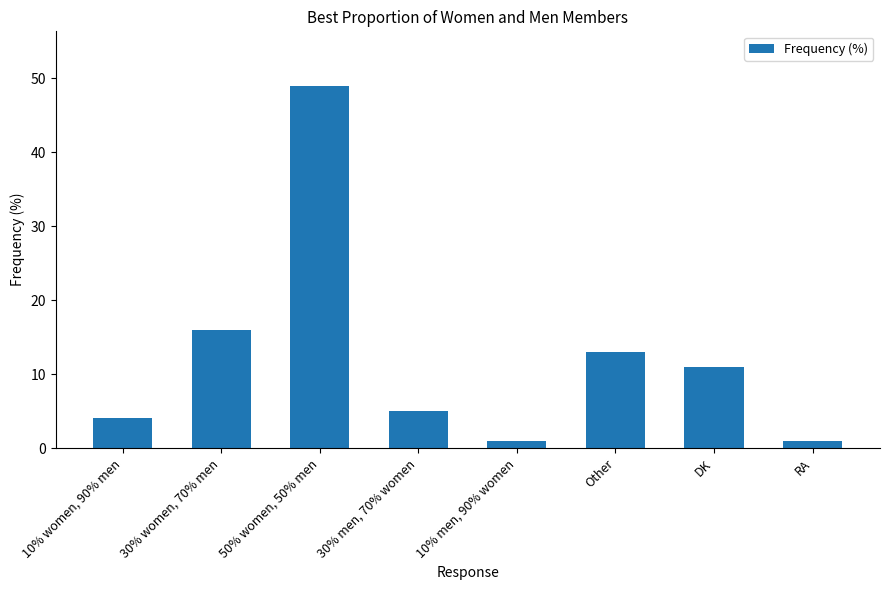

Between 10% women, 90% men and 30% women, 70% men, which is larger?

30% women, 70% men